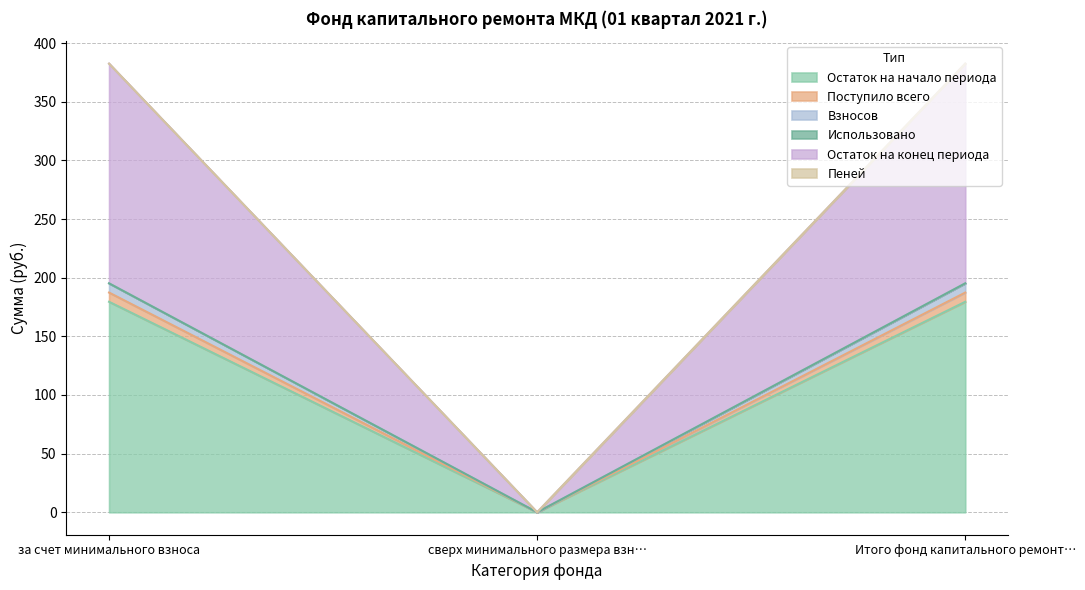

Which series changed the most between за счет минимального взноса and Итого фонд капитального ремонт…?

Остаток на начало периода